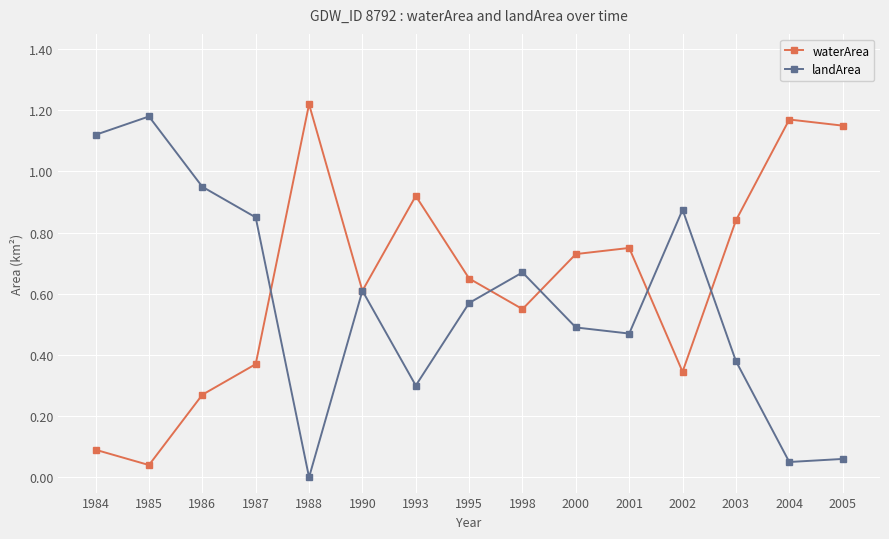

How many lines are shown in the chart?

2